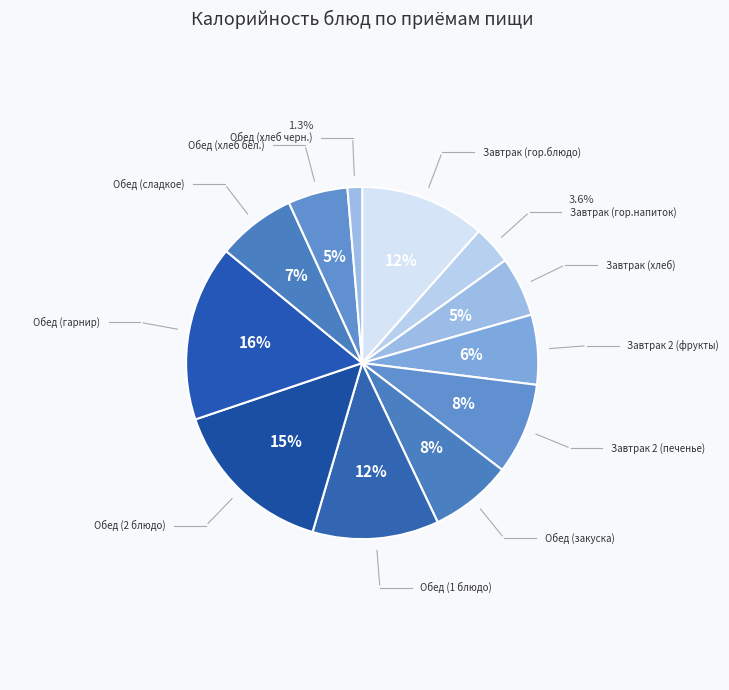

Between Обед (сладкое) and Обед (1 блюдо), which is larger?

Обед (1 блюдо)